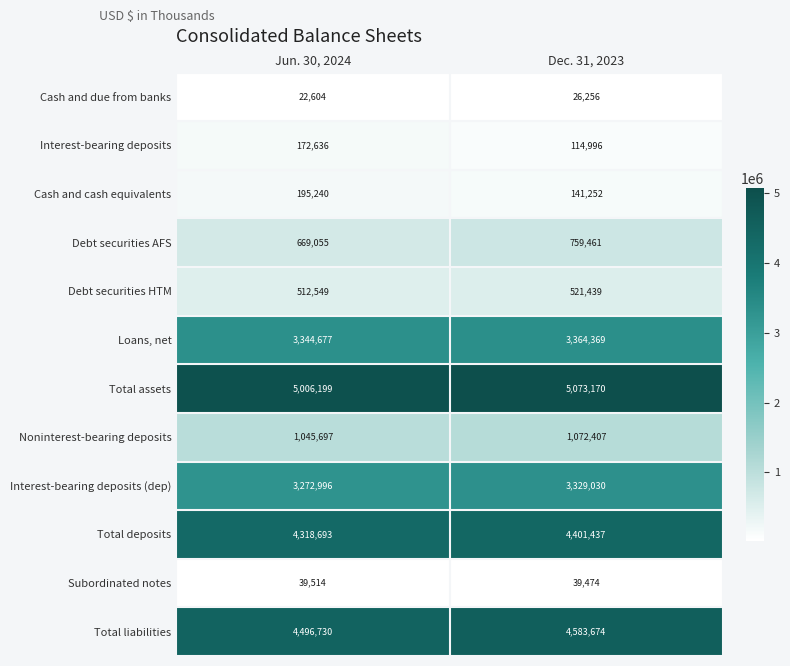

What is the difference between the maximum and minimum values in the Total deposits series?

82744